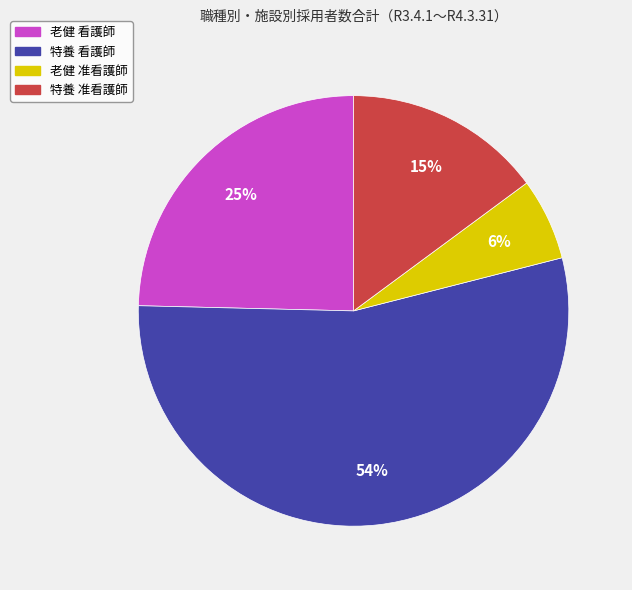

Combined, do 特養 准看護師 and 老健 准看護師 account for over 50%?

No